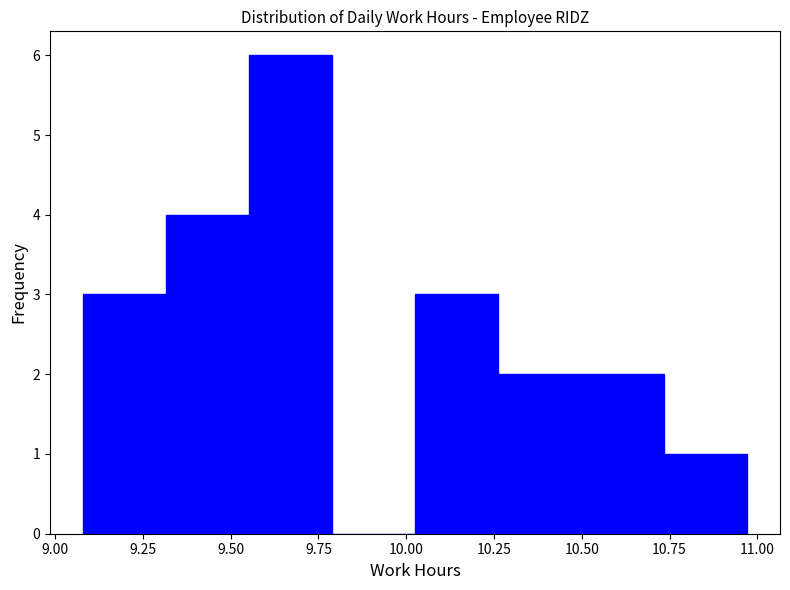

How tall is the bar that spans 9.10 to 9.30 on the x-axis? Neither the bar edges nor the heights are printed on the chart, so give them approximately, as read against the axes.

3